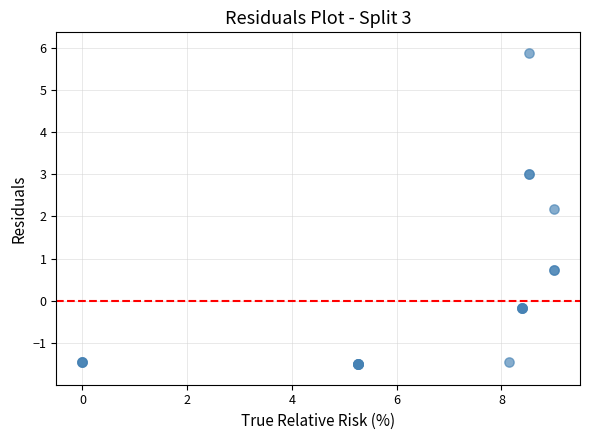

What Y value in the scatter plot is closest to 2?

2.2